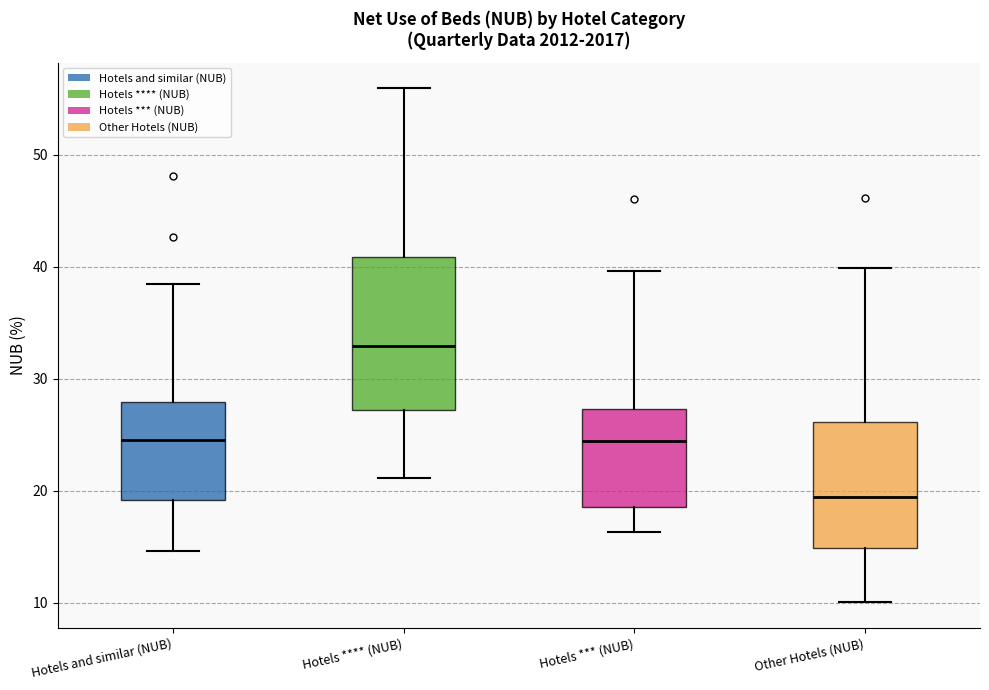

Comparing the boxes themselves (not the whiskers), which one is the tallest?

Hotels **** (NUB)